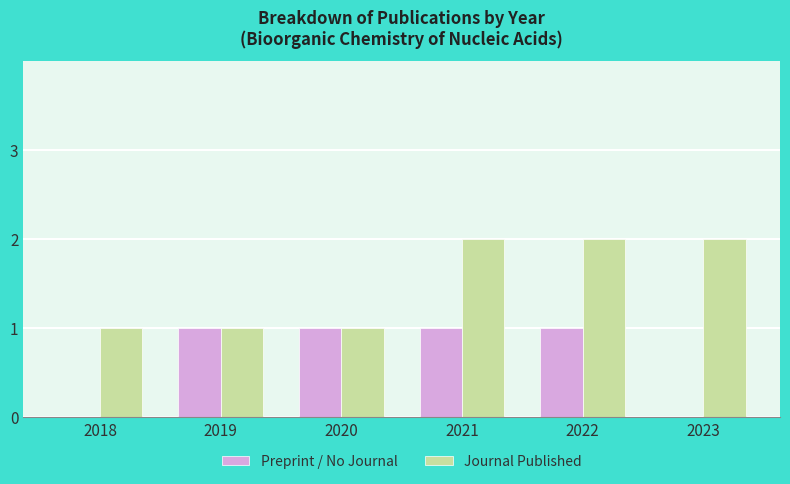

Count the number of data series in this chart.

2